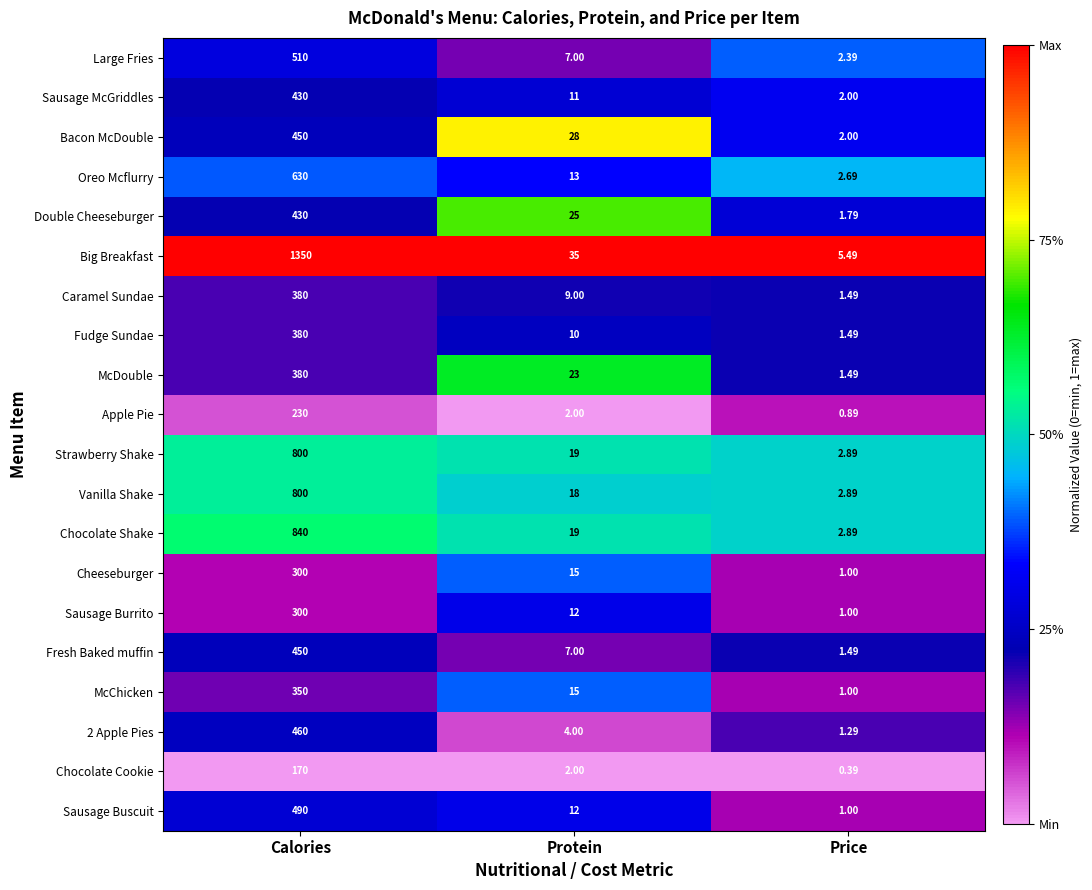

At which category does the chart reach its peak across all series?

Calories